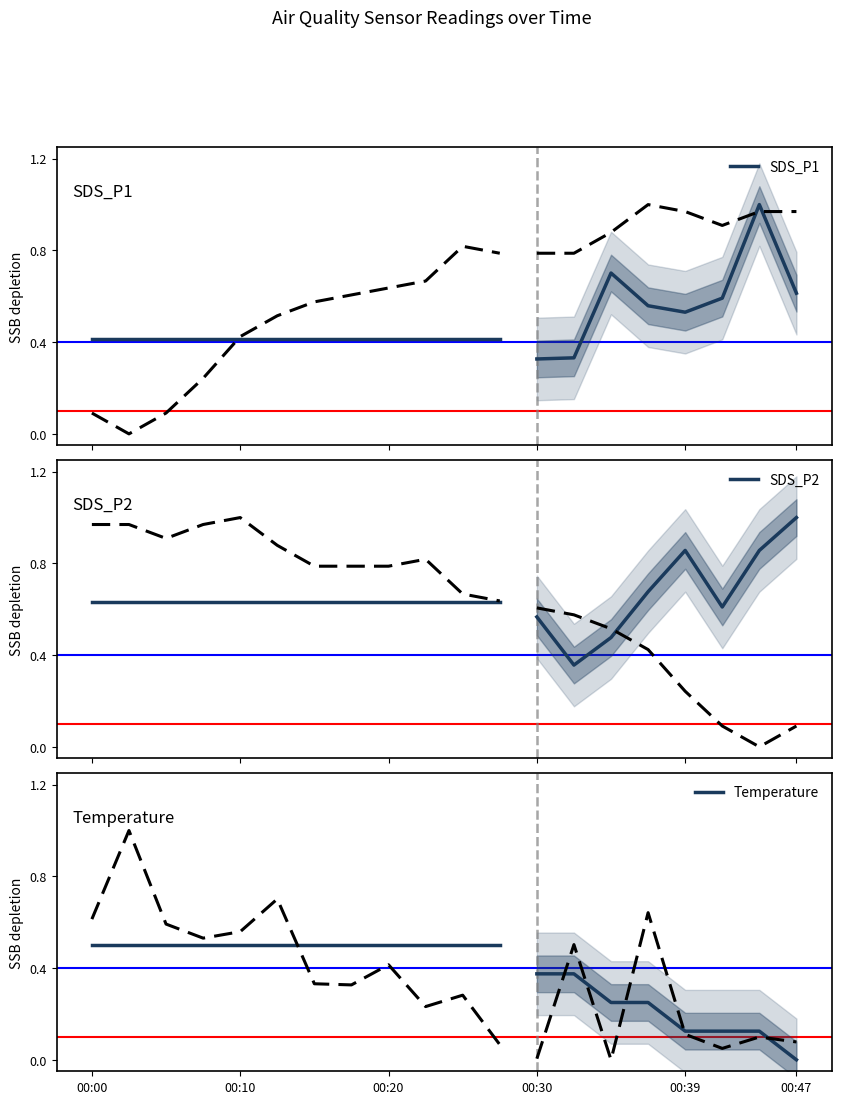

Is the value of SDS_P1 at 00:47 greater than the value of SDS_P2 at 00:10?

No